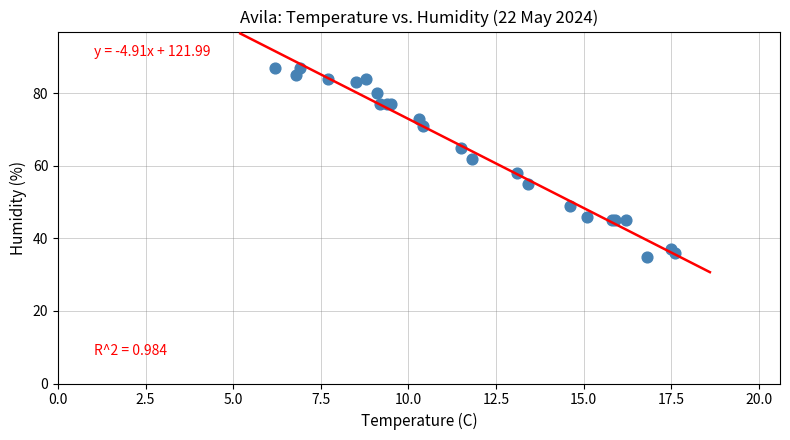

What Y value in the scatter plot is closest to 61?

62